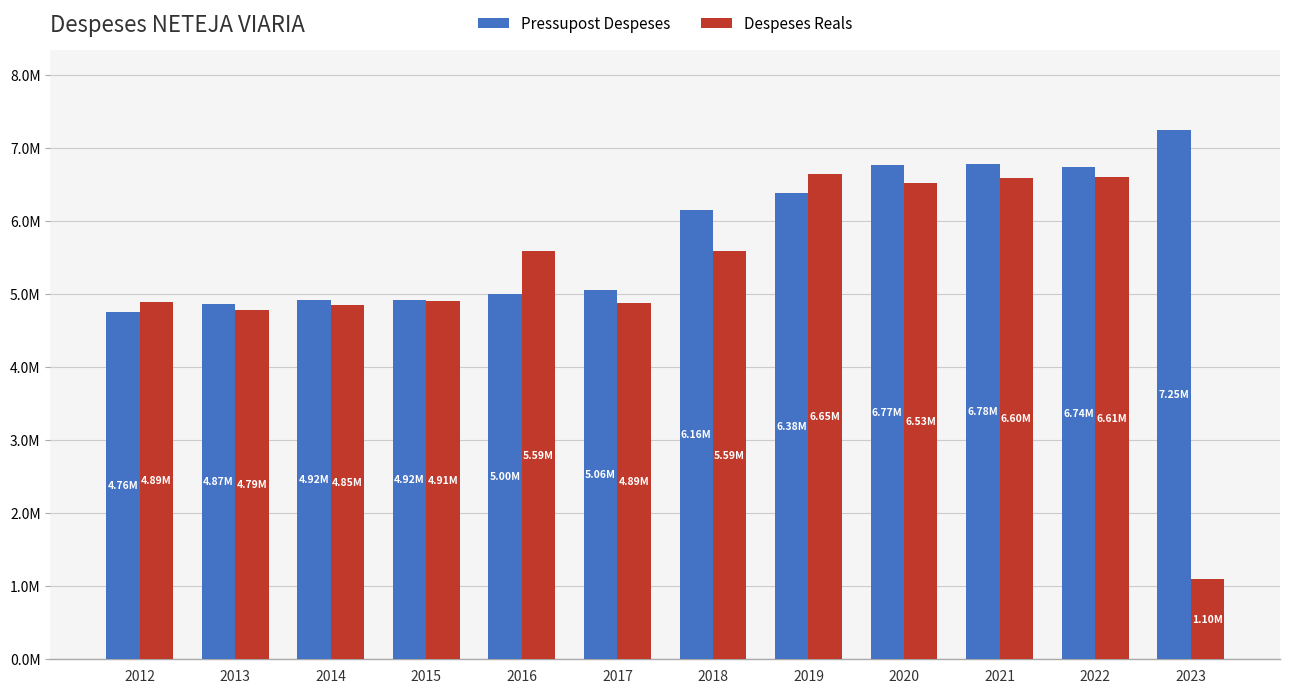

What are all the series names shown in the legend?

Pressupost Despeses, Despeses Reals